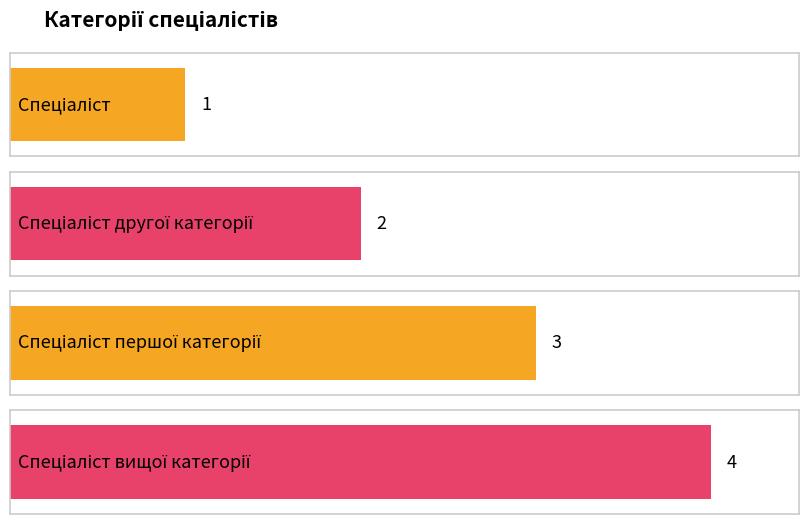

How many values are between 2 and 4?

3